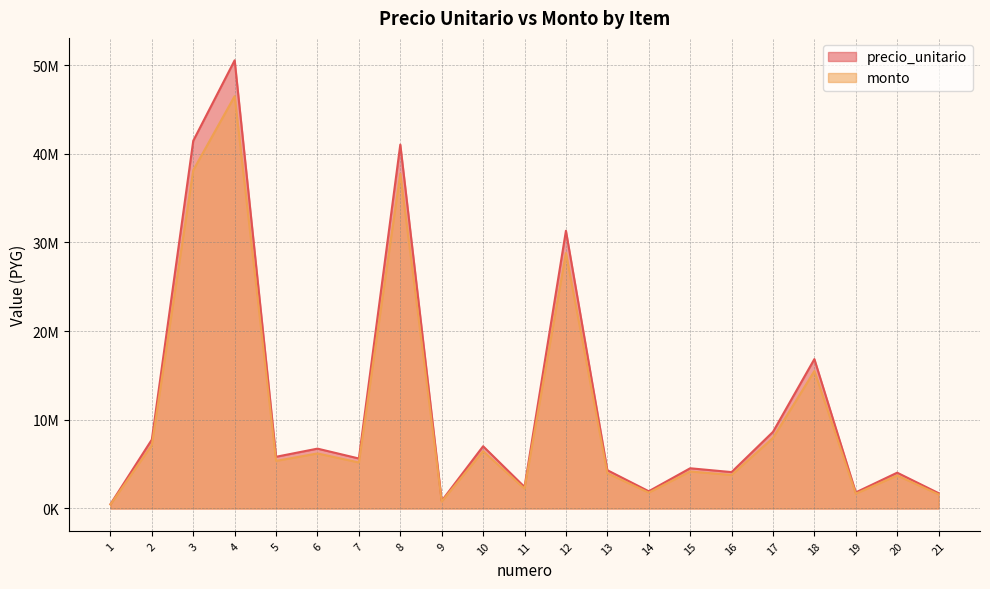

The monto series shows 14518189 at 4. True or false?

False